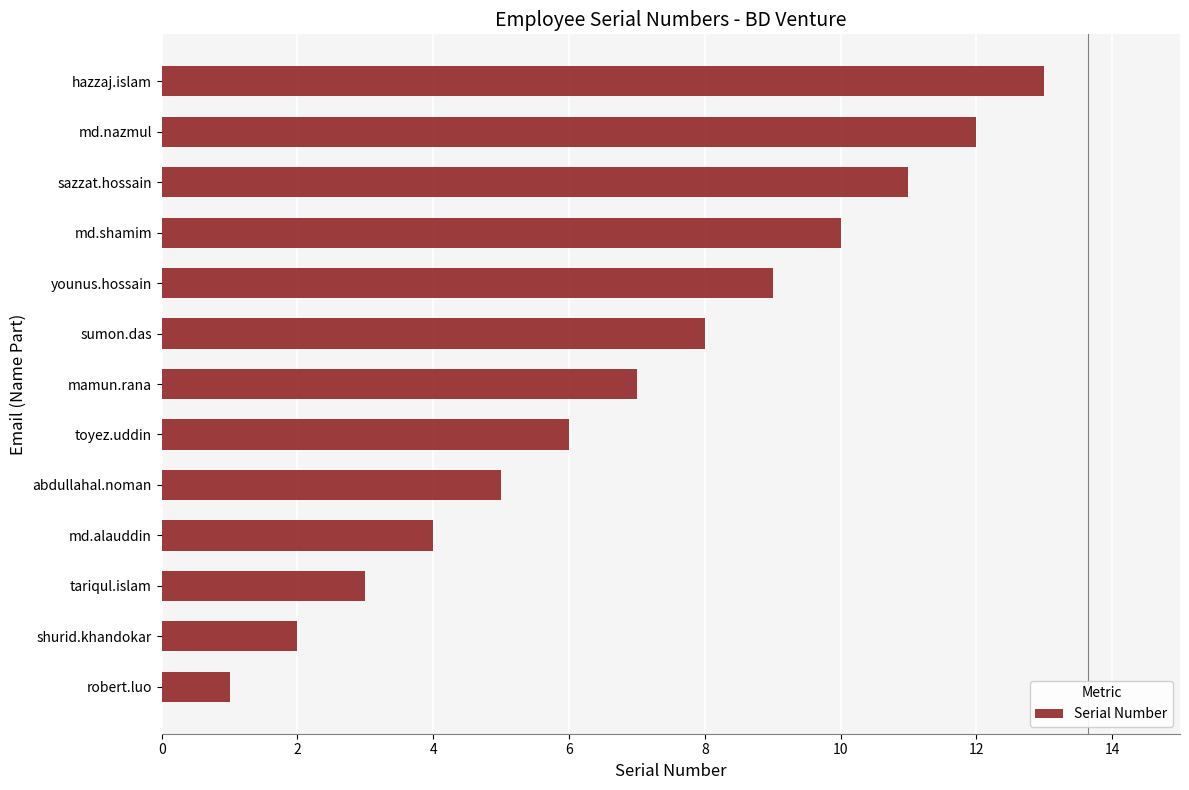

The value at hazzaj.islam is 13. True or false?

True